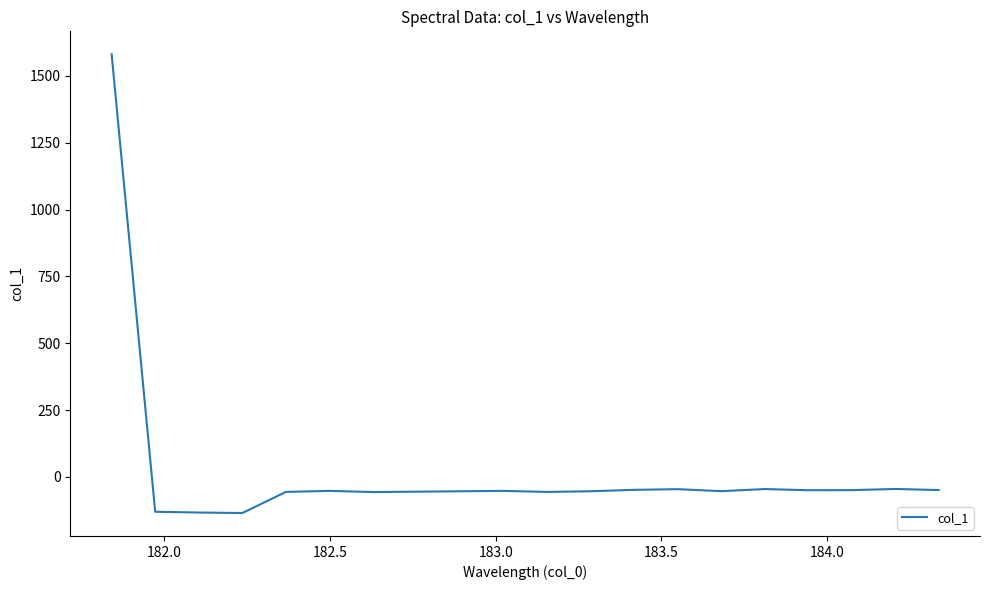

What is the difference between the maximum and minimum values?

1715.8